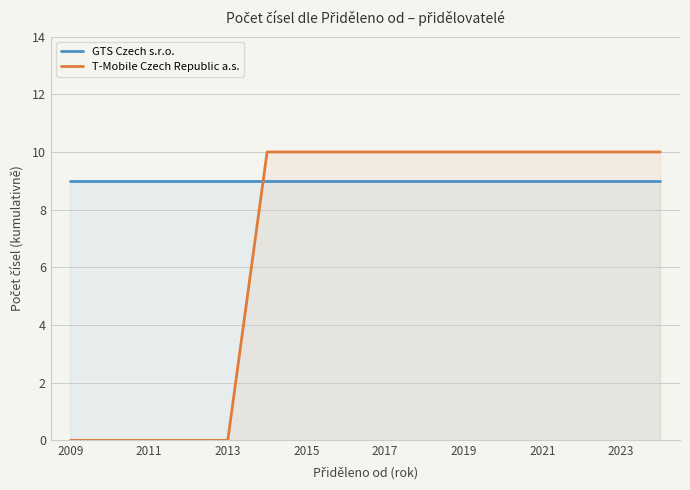

Is it true that GTS Czech s.r.o. equals 9 at 2023?

True